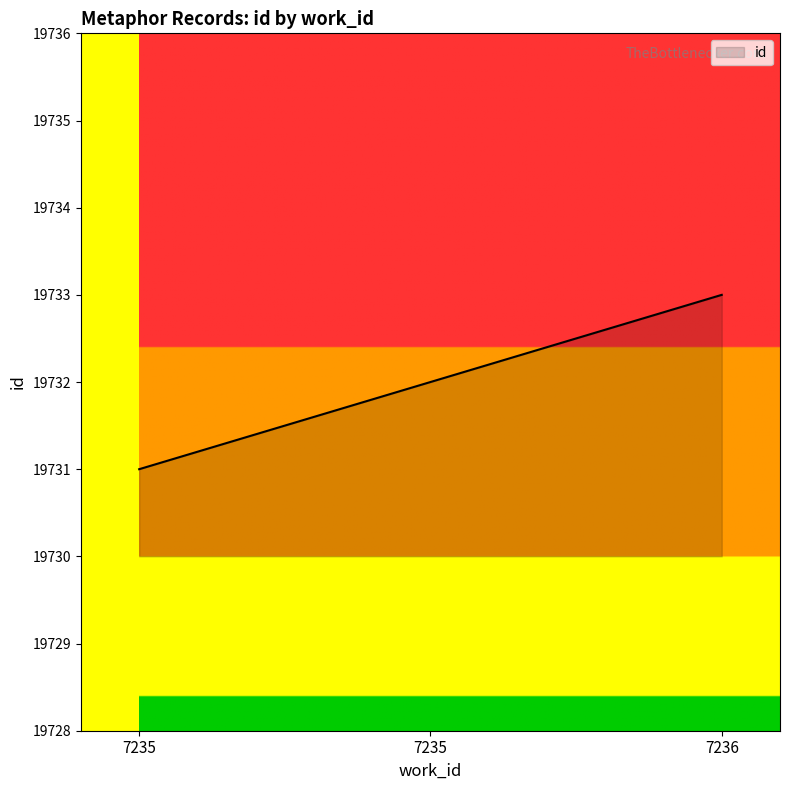

How many lines are shown in the chart?

1